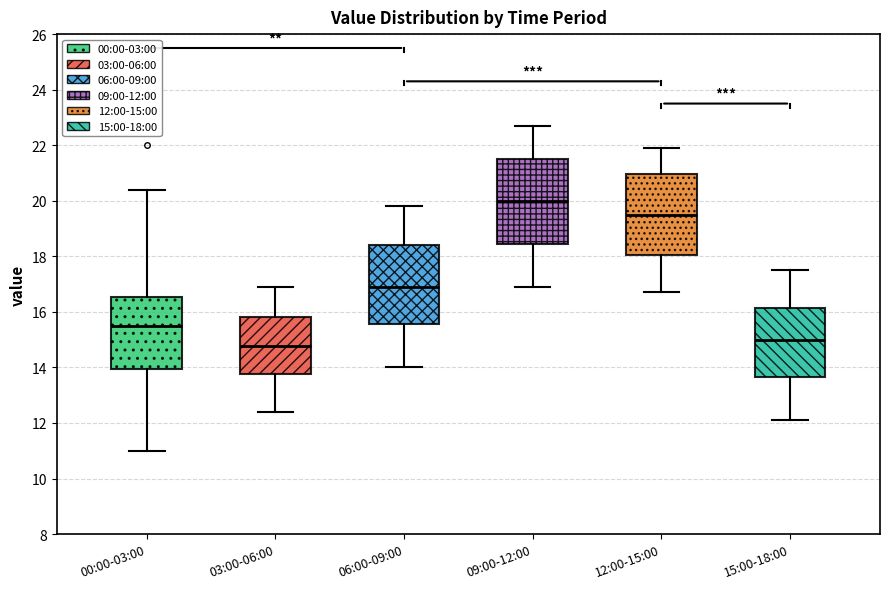

Reading left to right, read every box against the y-axis: the position of its median line, the range the box covers, and the ends of its whiskers. The values are not printed on the chart, so give them approximately, as read against the axis.

00:00-03:00: median 15.4, box 14.0 to 16.6, whiskers 11.0 to 20.4
03:00-06:00: median 14.8, box 13.8 to 15.8, whiskers 12.4 to 17.0
06:00-09:00: median 17.0, box 15.6 to 18.4, whiskers 14.0 to 19.8
09:00-12:00: median 20.0, box 18.4 to 21.6, whiskers 17.0 to 22.8
12:00-15:00: median 19.6, box 18.0 to 21.0, whiskers 16.8 to 22.0
15:00-18:00: median 15.0, box 13.6 to 16.2, whiskers 12.2 to 17.6